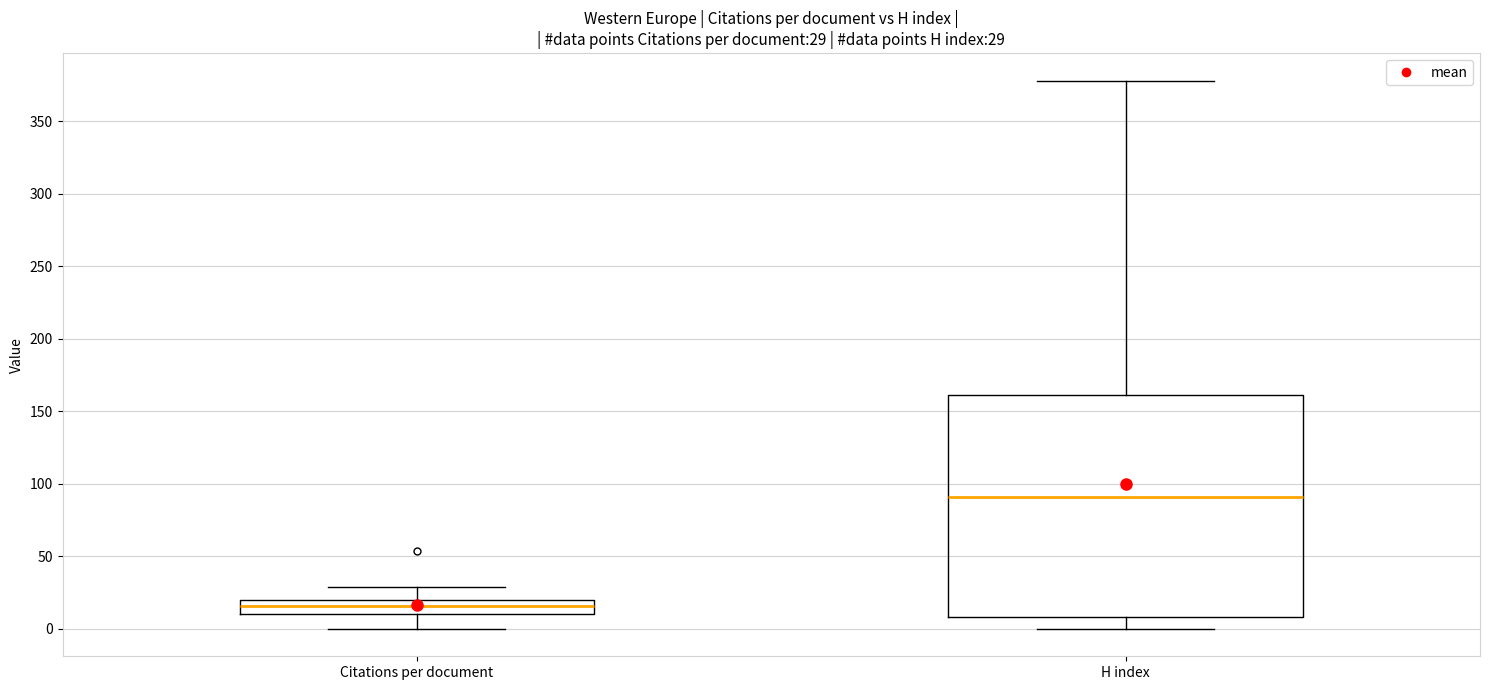

Which box has the highest median line?

H index